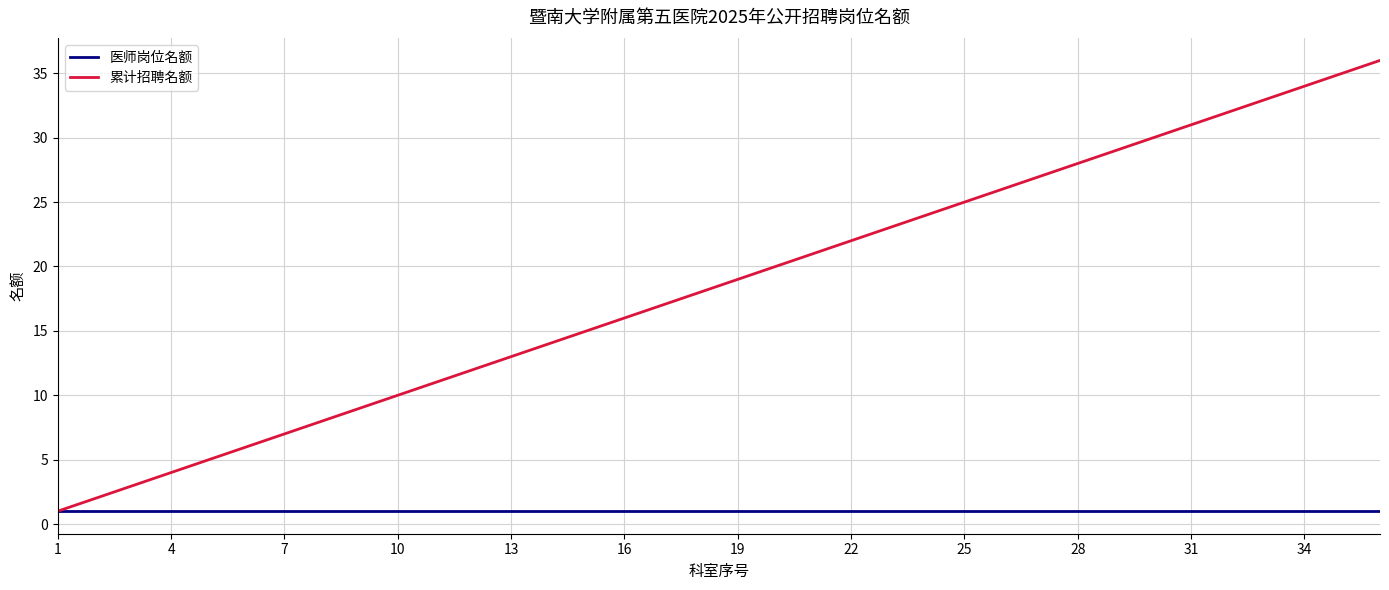

Which series has the largest total across all categories?

累计招聘名额